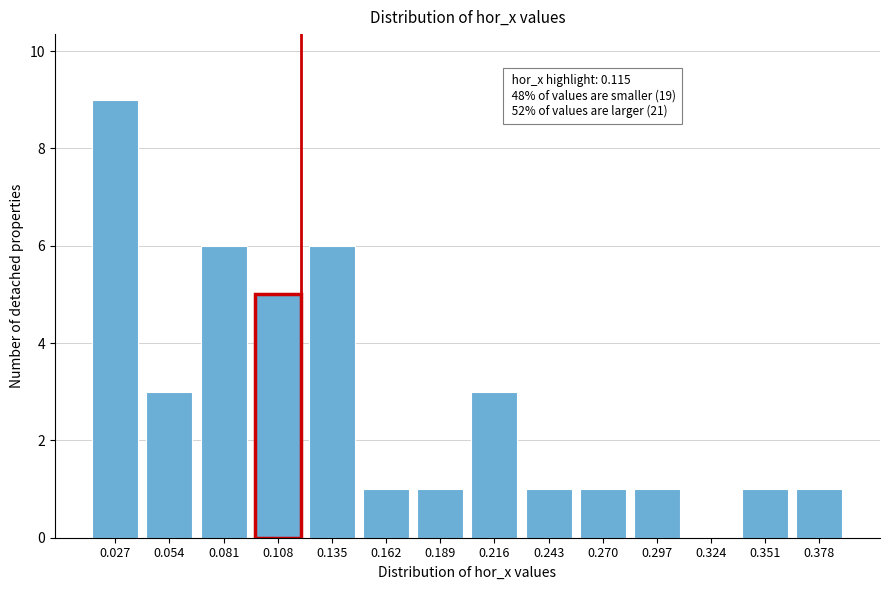

Reading right to left, transcribe all the data shown in this chart.

0.378=1	0.351=1	0.324=0	0.297=1	0.270=1	0.243=1	0.216=3	0.189=1	0.162=1	0.135=6	0.108=5	0.081=6	0.054=3	0.027=9